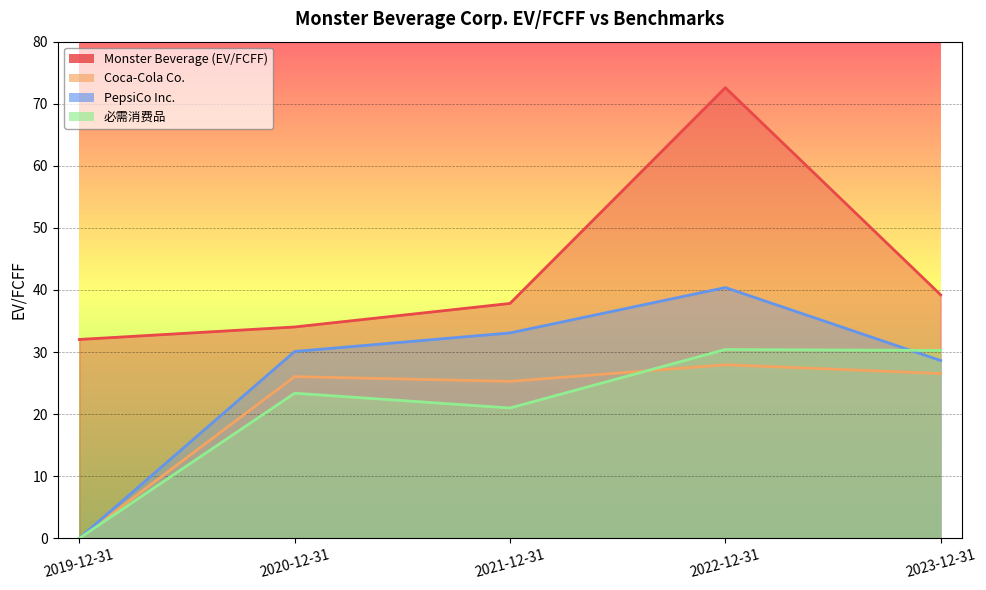

True or false: PepsiCo Inc. and Coca-Cola Co. intersect in this chart.

False